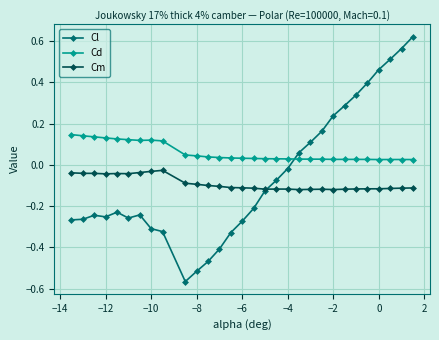

Which series has the widest spread of values?

Cl